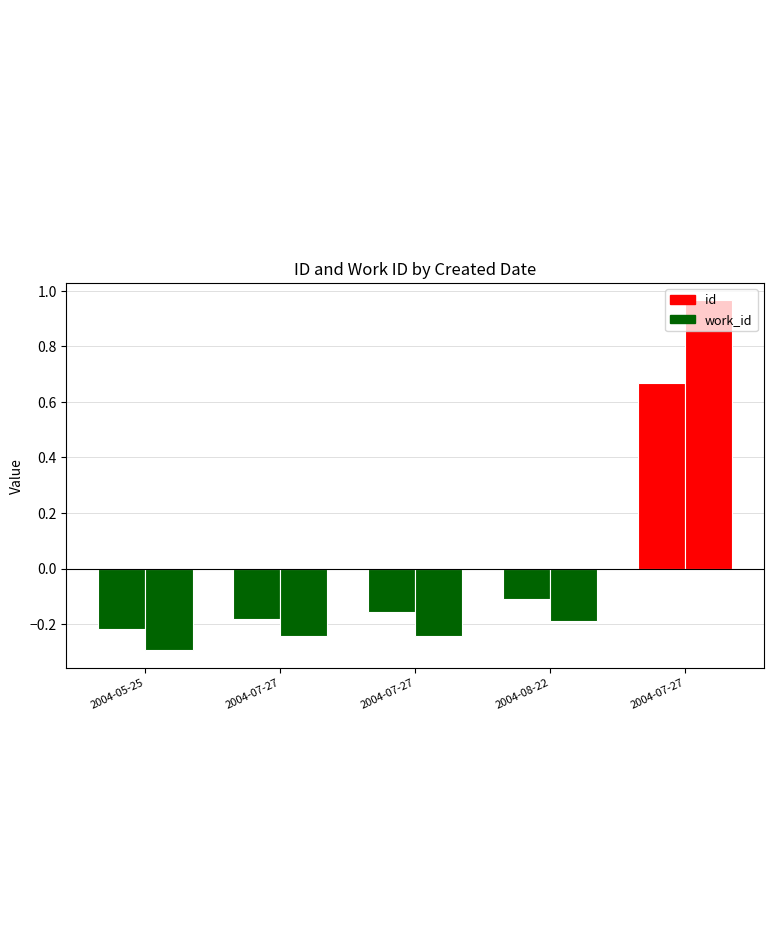

Does the chart contain stacked bars?

No